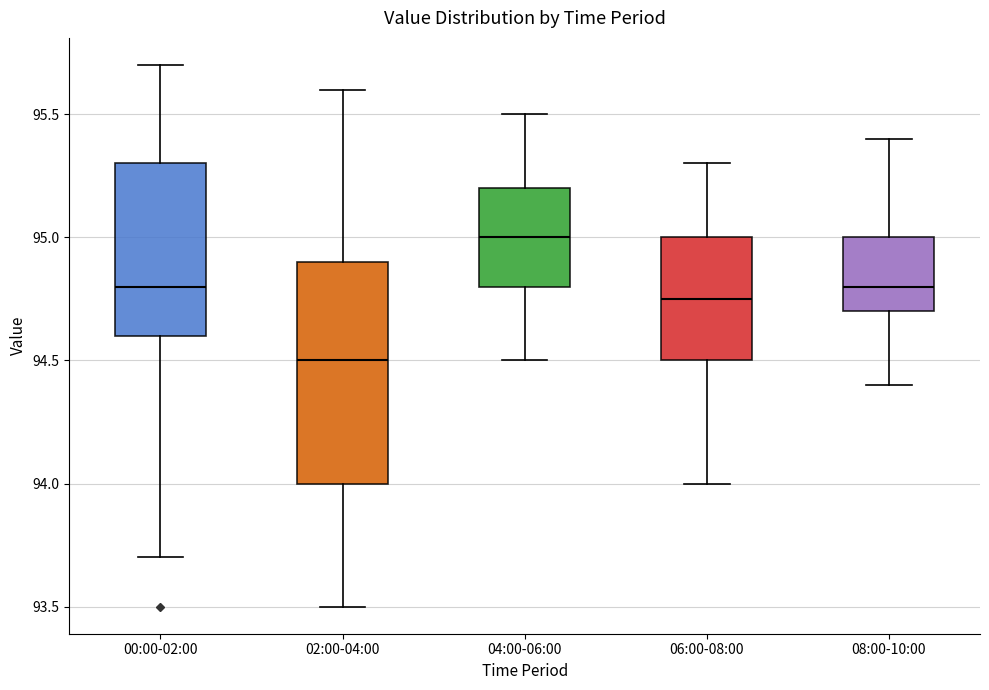

Which box is the tallest, from its lower edge to its upper edge?

02:00-04:00